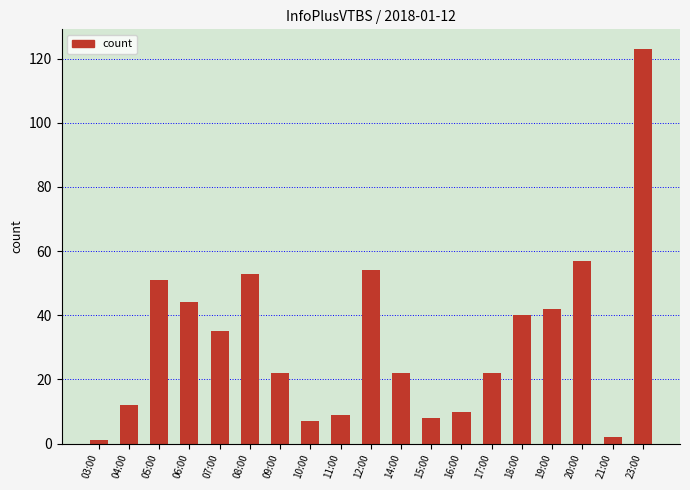

Reading left to right, transcribe all the data shown in this chart.

03:00=1	04:00=12	05:00=51	06:00=44	07:00=35	08:00=53	09:00=22	10:00=7	11:00=9	12:00=54	14:00=22	15:00=8	16:00=10	17:00=22	18:00=40	19:00=42	20:00=57	21:00=2	23:00=123